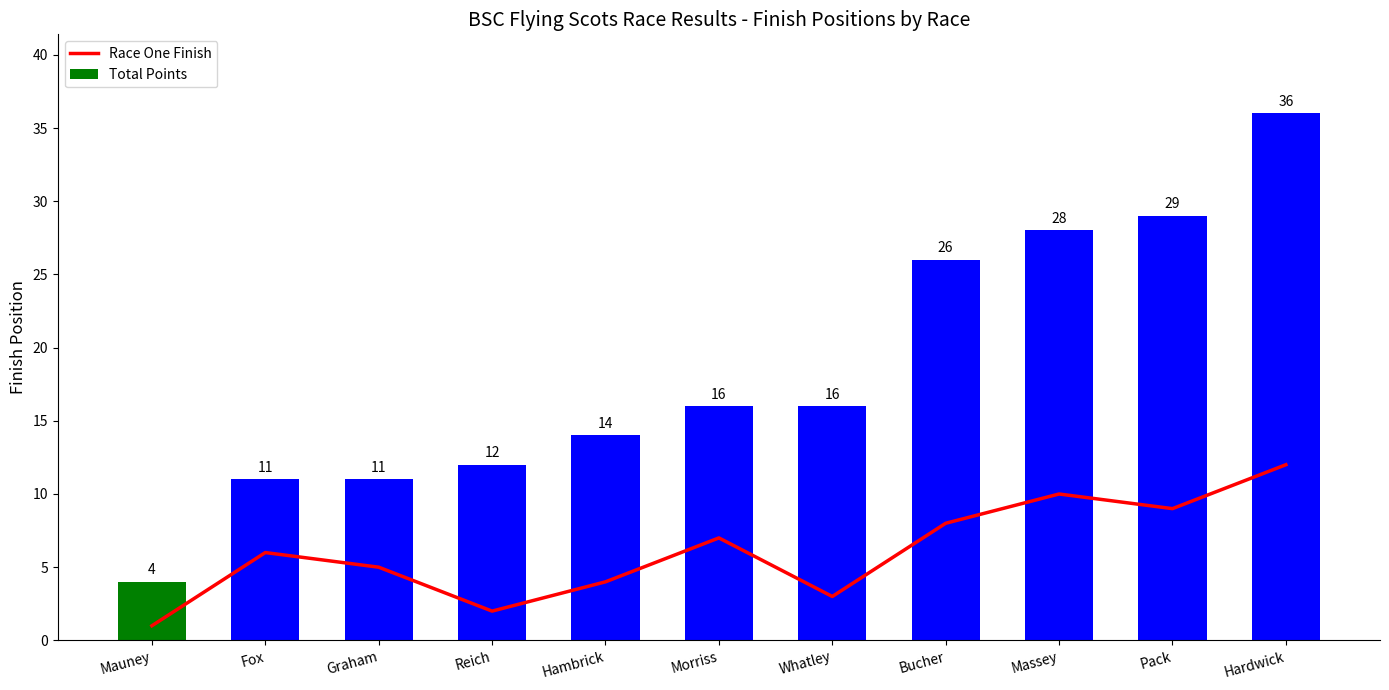

What is the sum of all Race One Finish values?

67